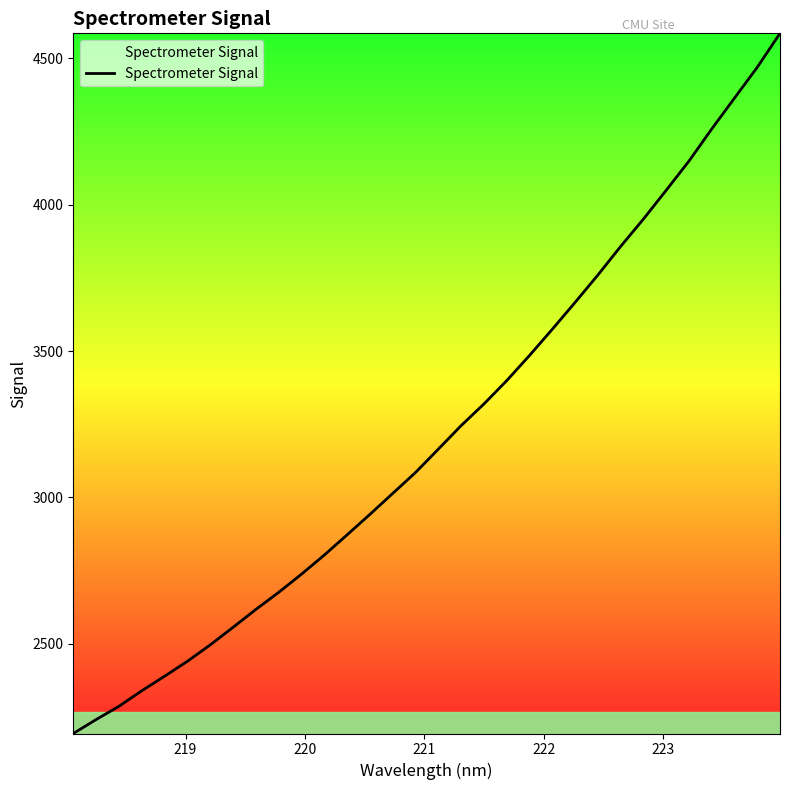

How many categories are shown in the chart?

32